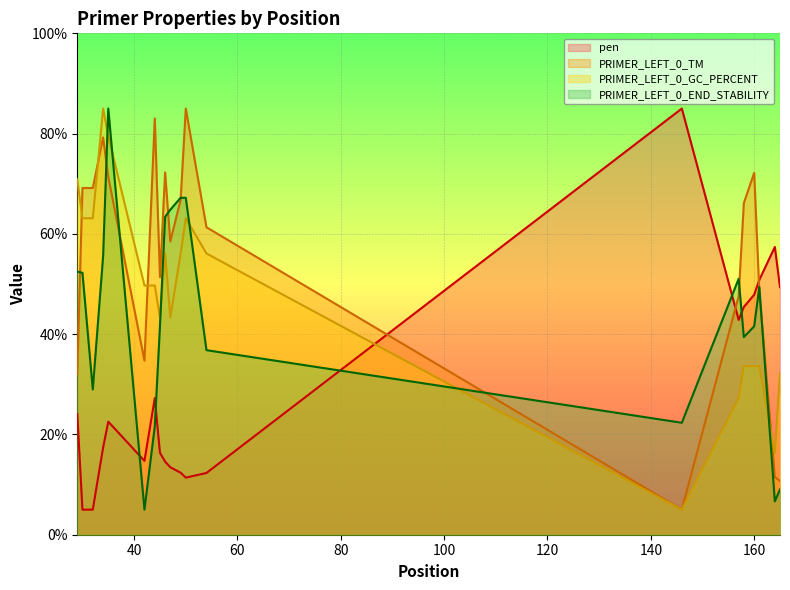

What is the average value of the PRIMER_LEFT_0_GC_PERCENT series?

48.0